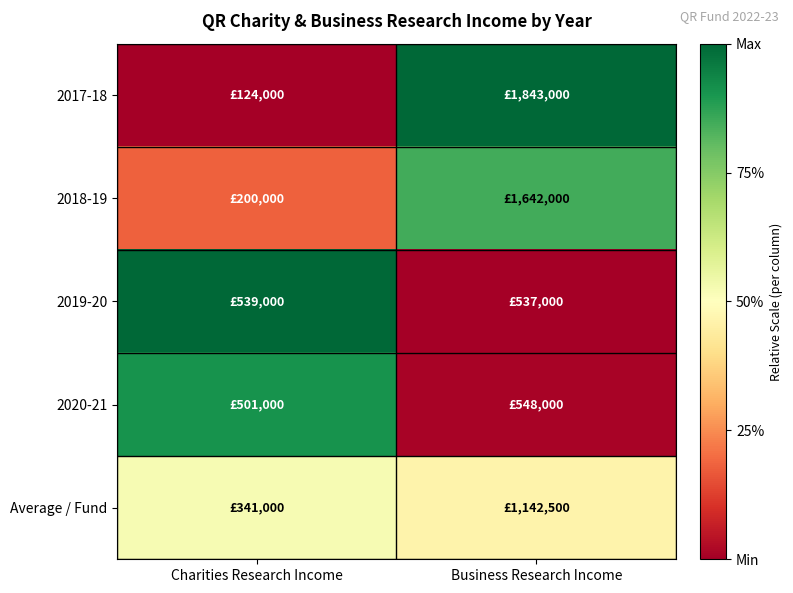

What is the greatest value displayed?

1.0